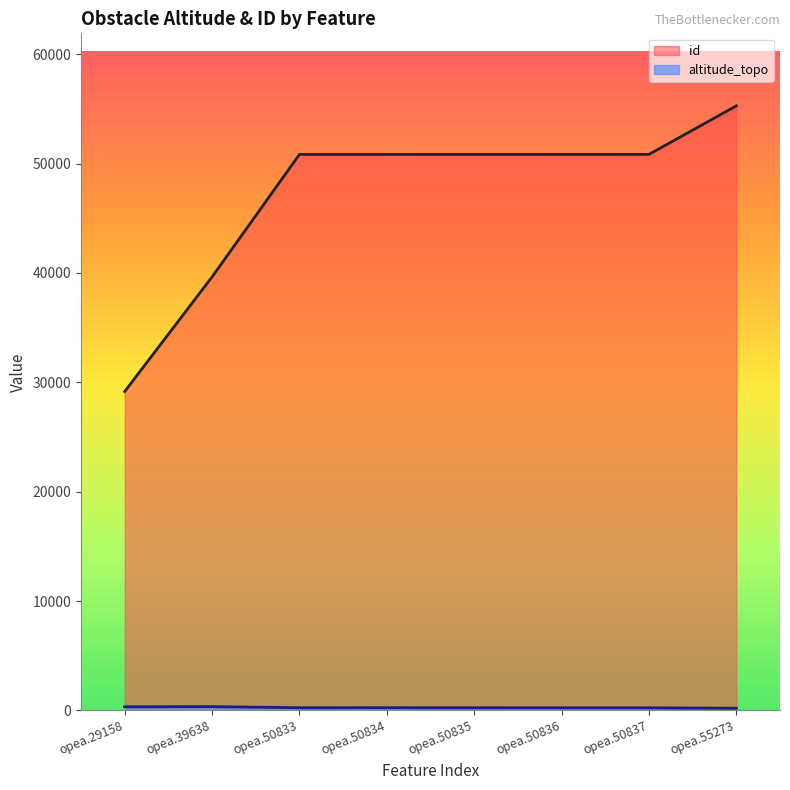

What is the smallest value displayed?

195.4